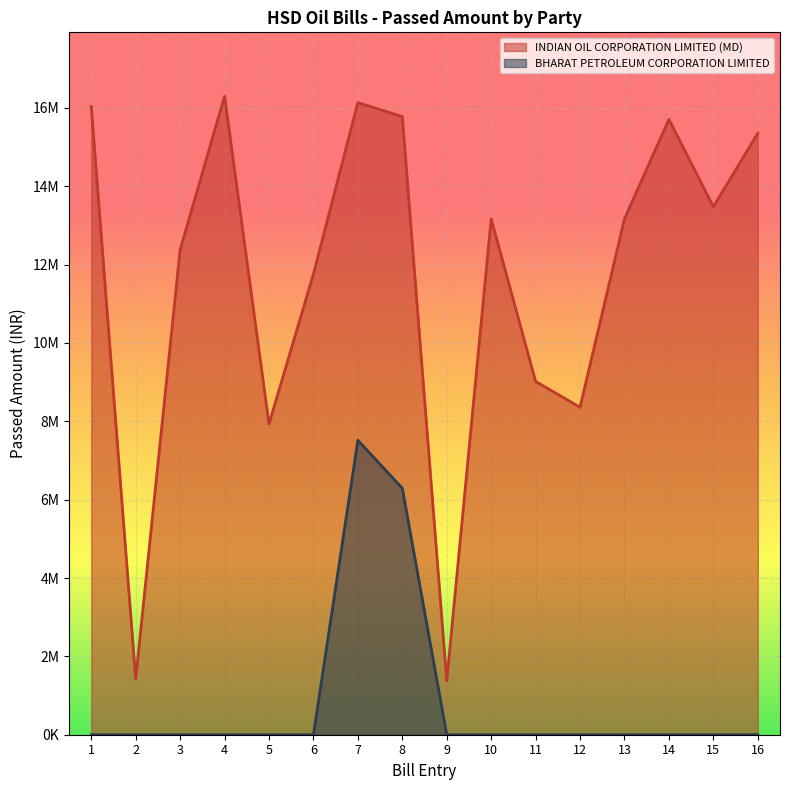

How many values in the BHARAT PETROLEUM CORPORATION LIMITED series exceed 0?

2